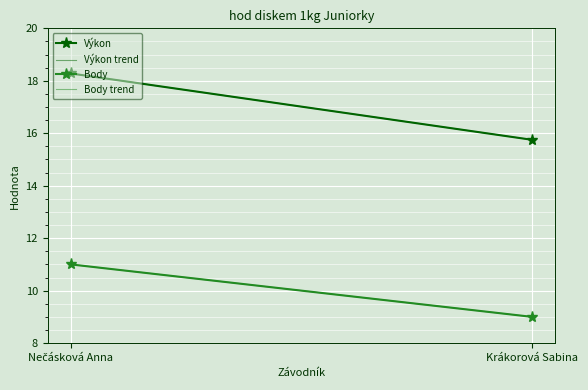

How many lines are shown in the chart?

4